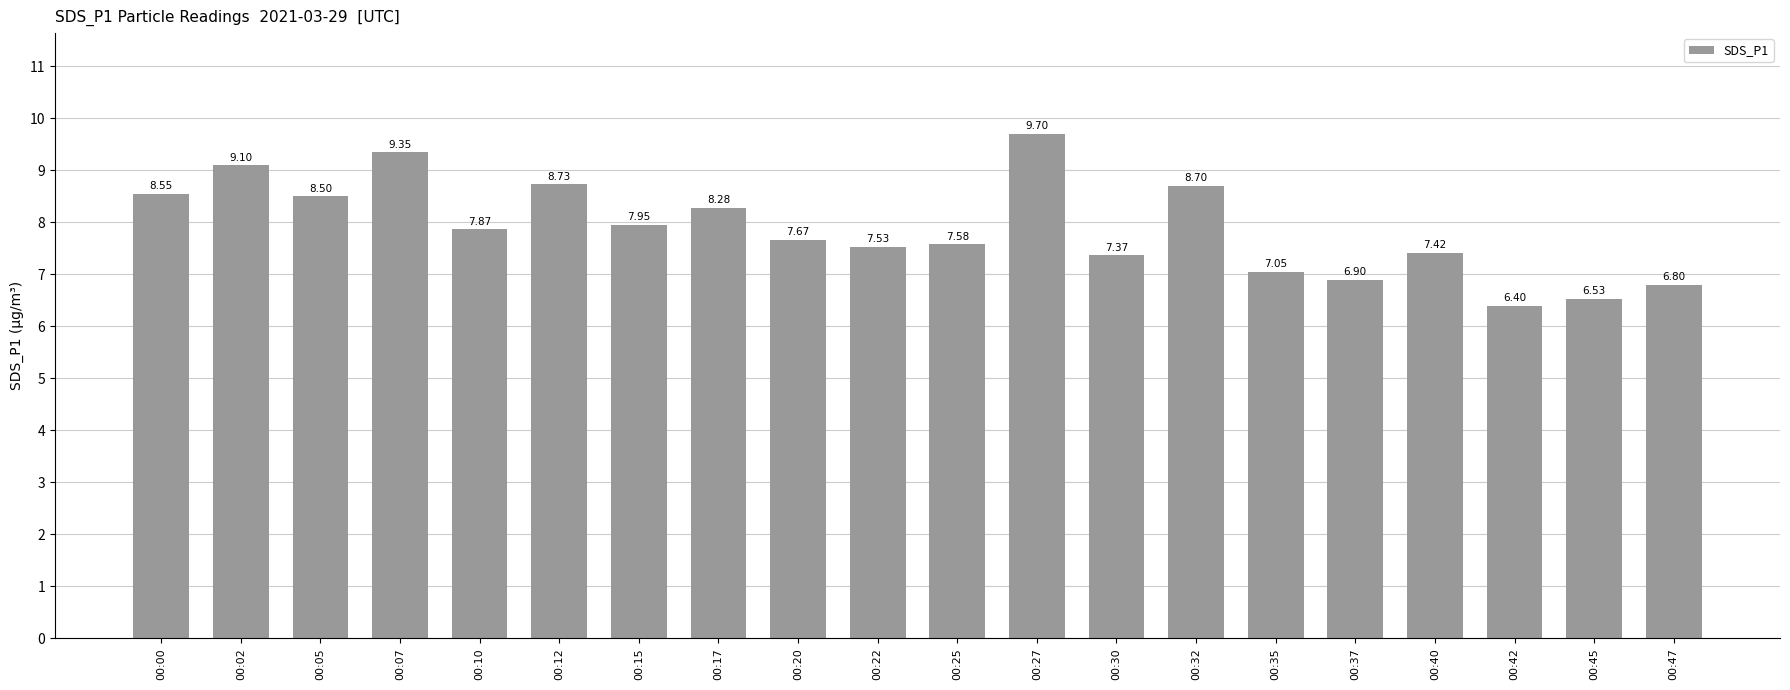

Is it true that the value at 00:27 is 9.7?

True